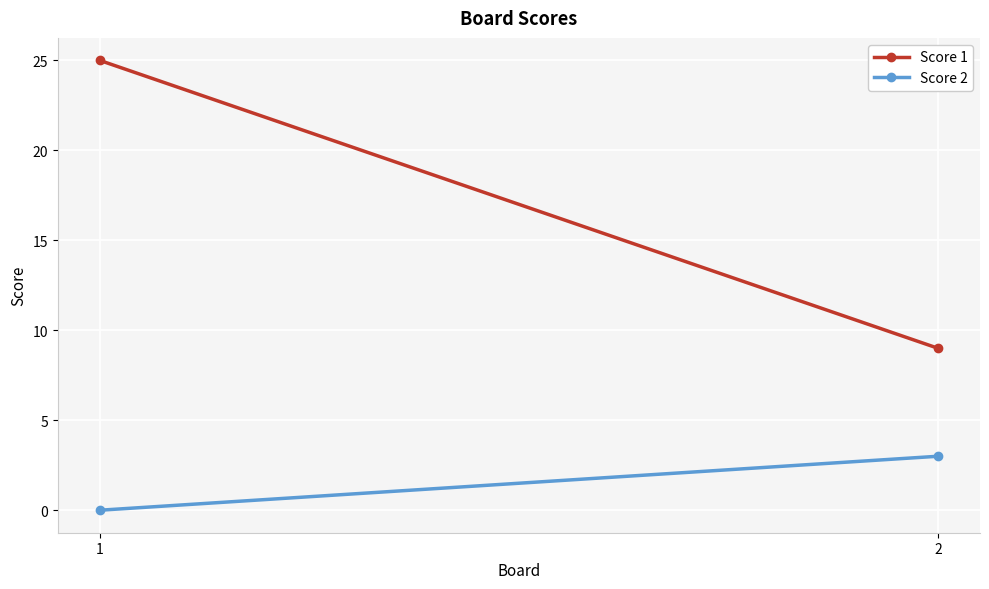

What is the total value across all series at 1?

25